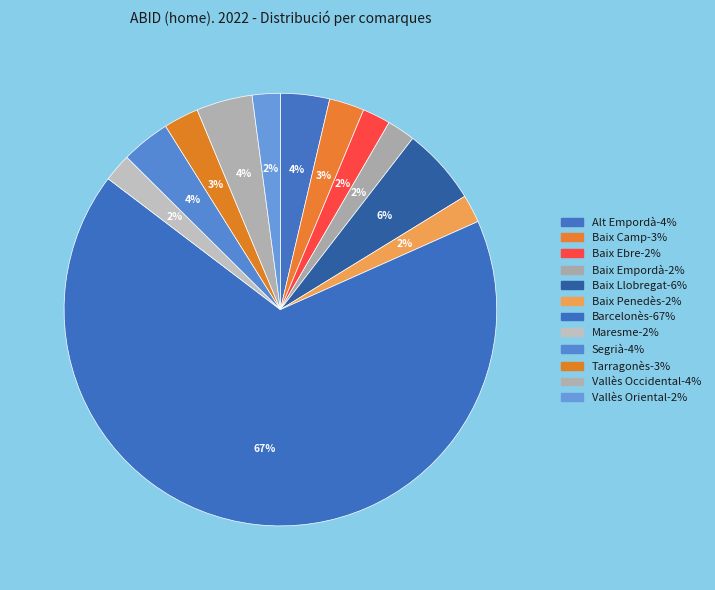

Count the number of slices in the pie.

12